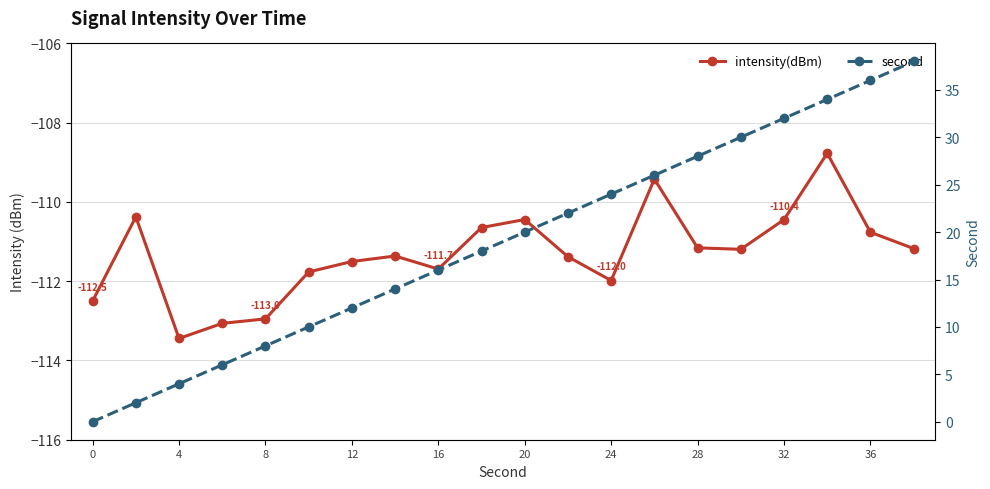

The value of second at 36 is 24.7. True or false?

False